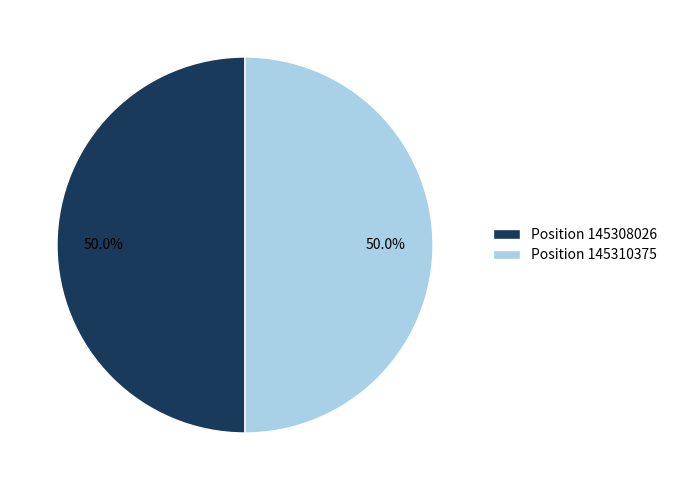

Approximately how many times larger is the value at Position 145308026 compared to Position 145310375?

1.0